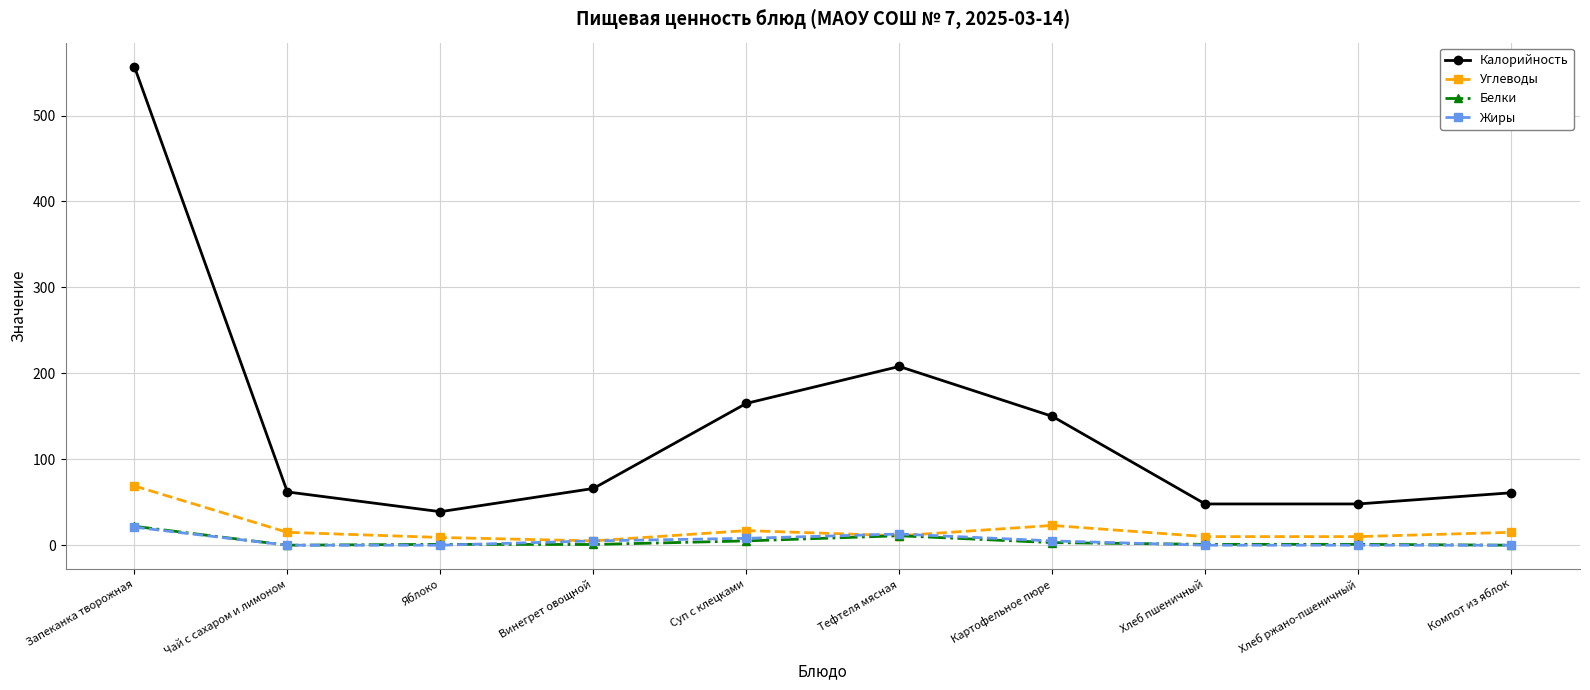

At which label is Калорийность closest to 298?

Тефтеля мясная